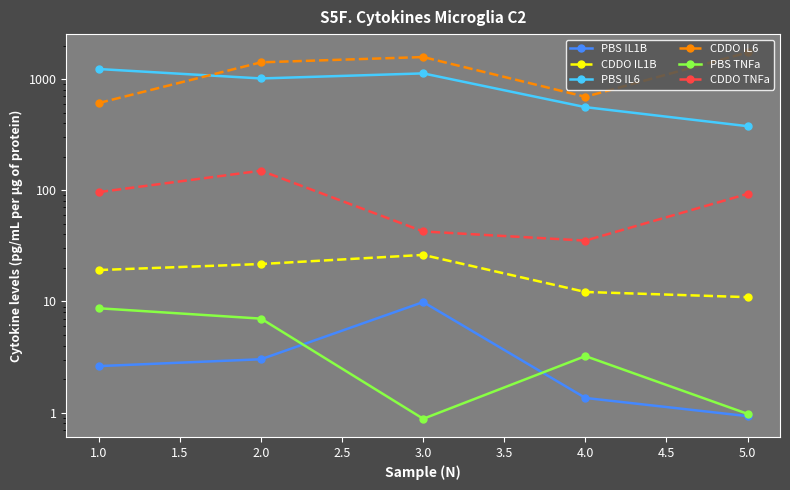

What is the sum of the CDDO IL6 values at 2.0 and 4.0?

2106.3